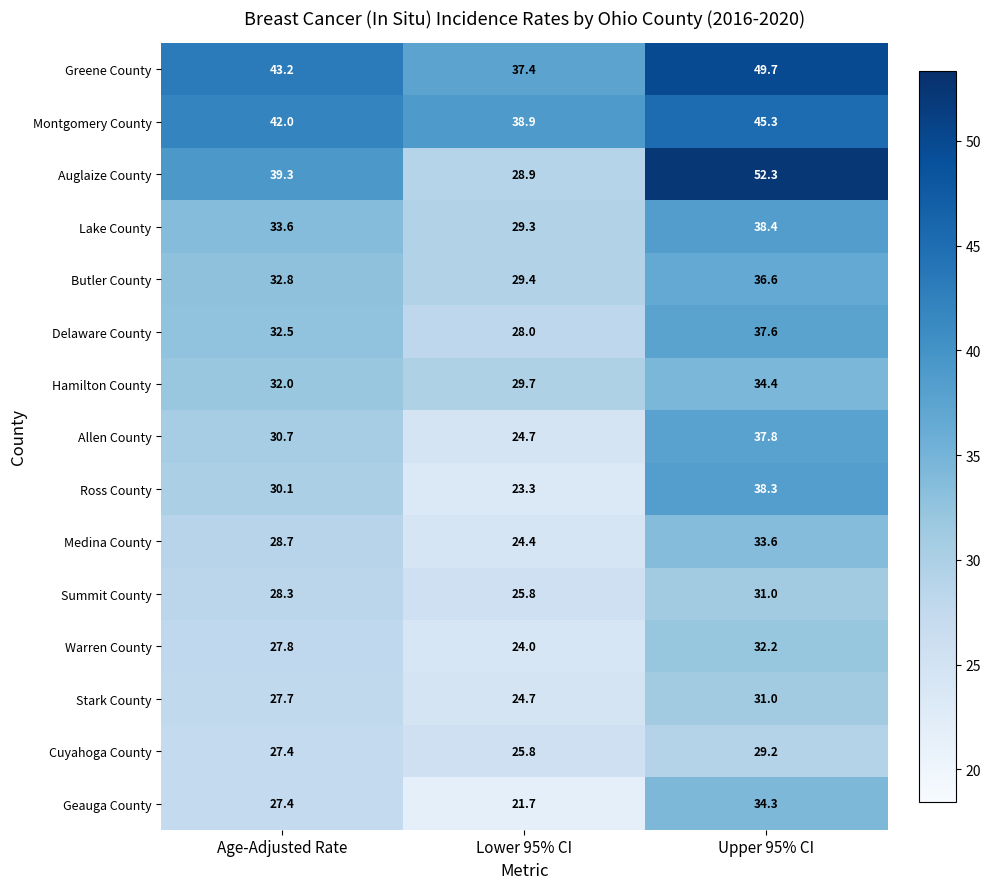

Which series changed the most between Lower 95% CI and Upper 95% CI?

Auglaize County